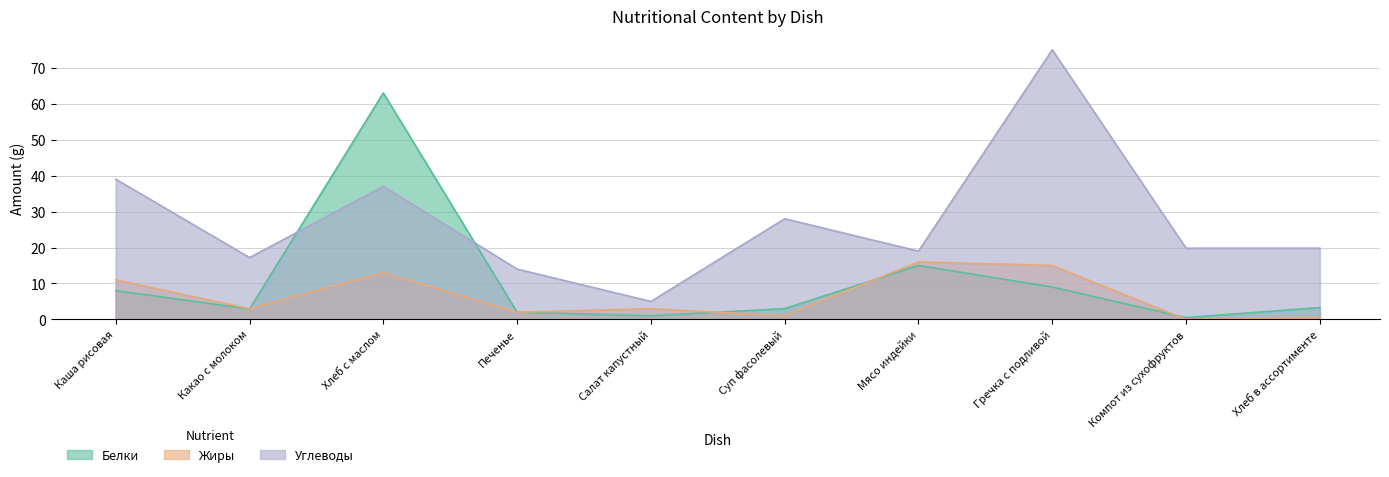

Is it true that Углеводы equals 1.2 at Салат капустный?

False